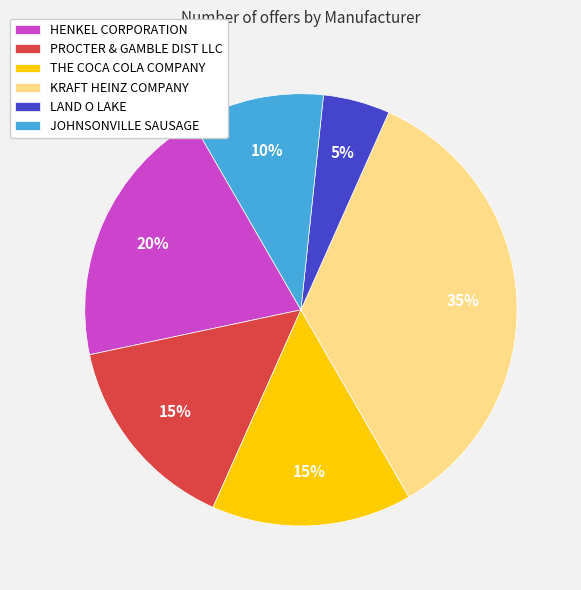

Which slice is the smallest?

LAND O LAKE